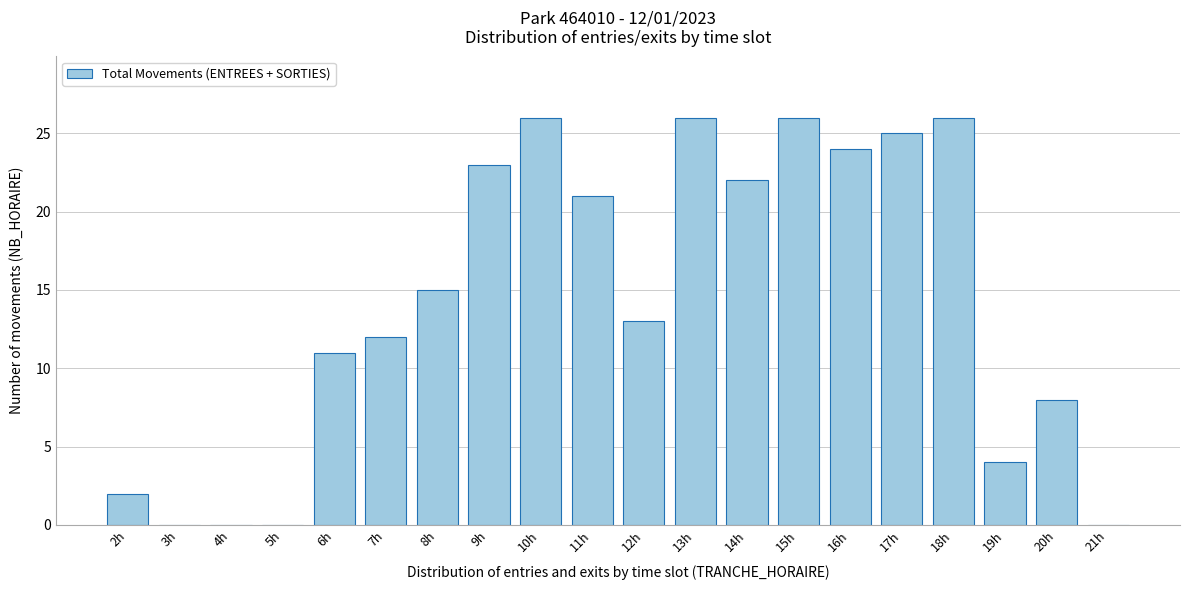

What is the approximate value at 9h, to the nearest 10?

20